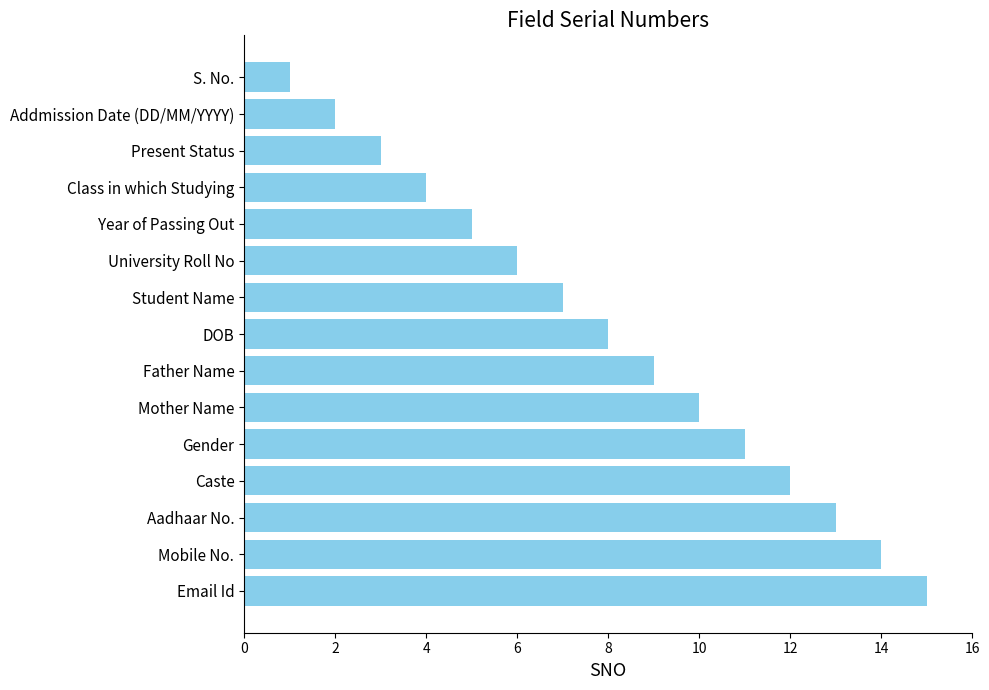

Is it true that the value at Father Name is 9?

True